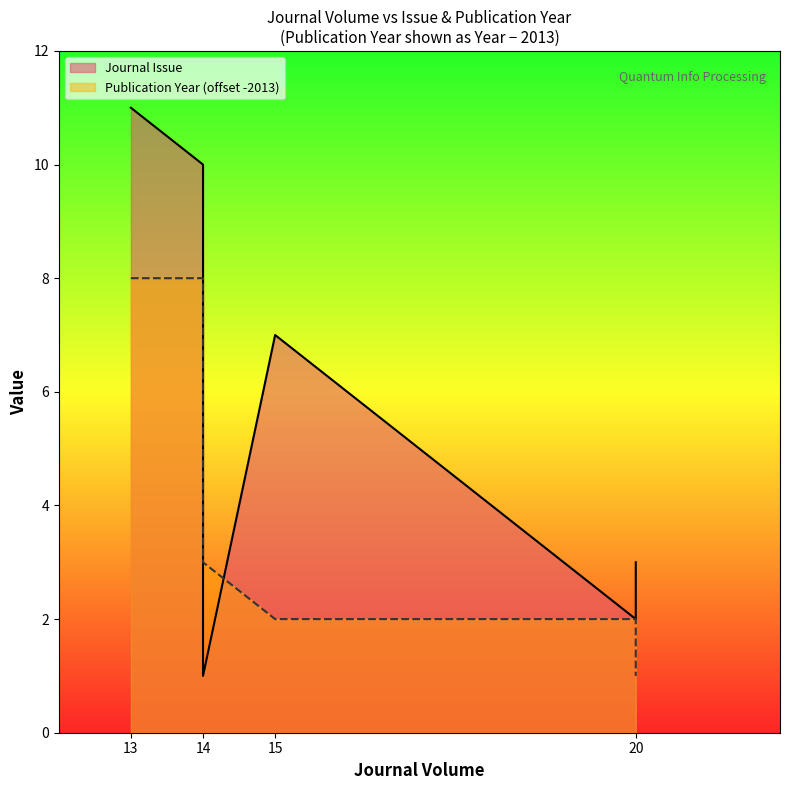

Which category has the highest value across all series?

13